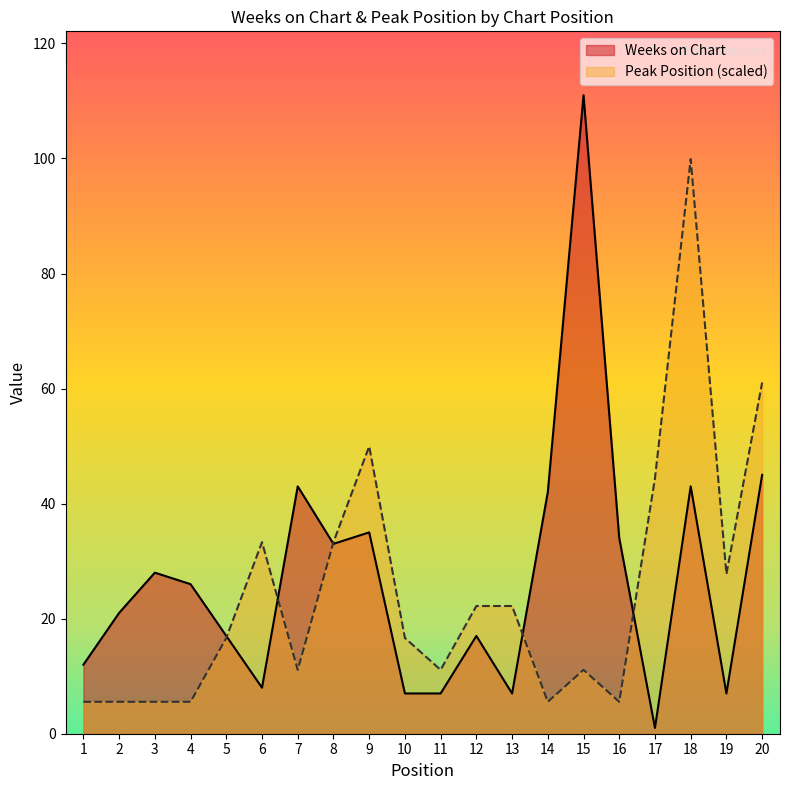

Read the Peak Position value at 17.

44.4